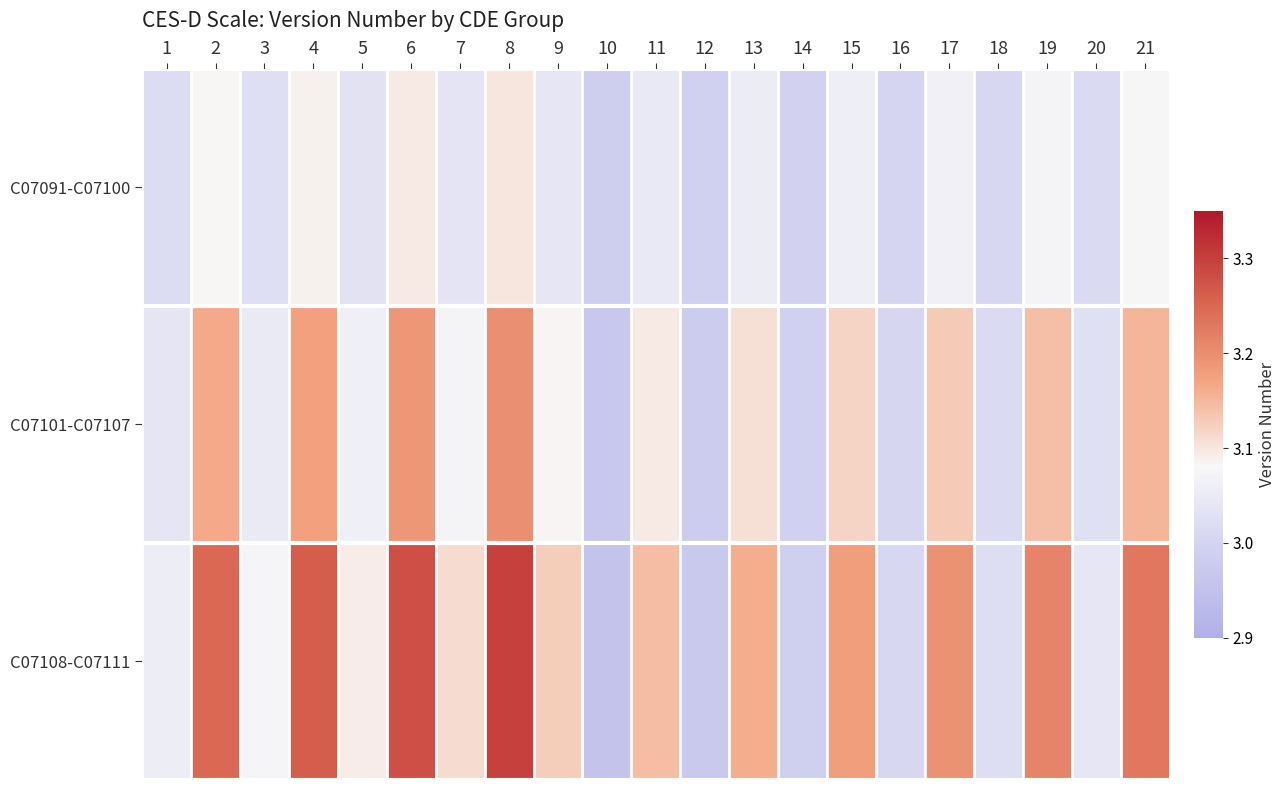

Between 15 and 18, which series saw the biggest shift?

C07108-C07111